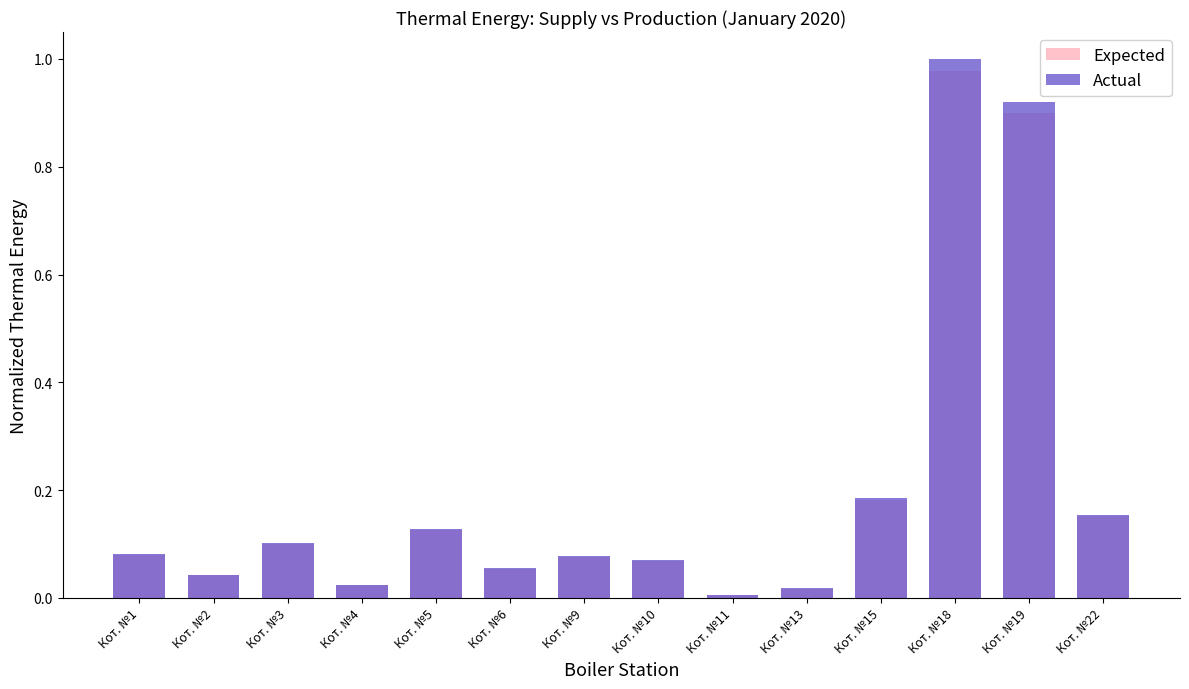

What is the value of the Expected bar at the 7th from the left?

0.1